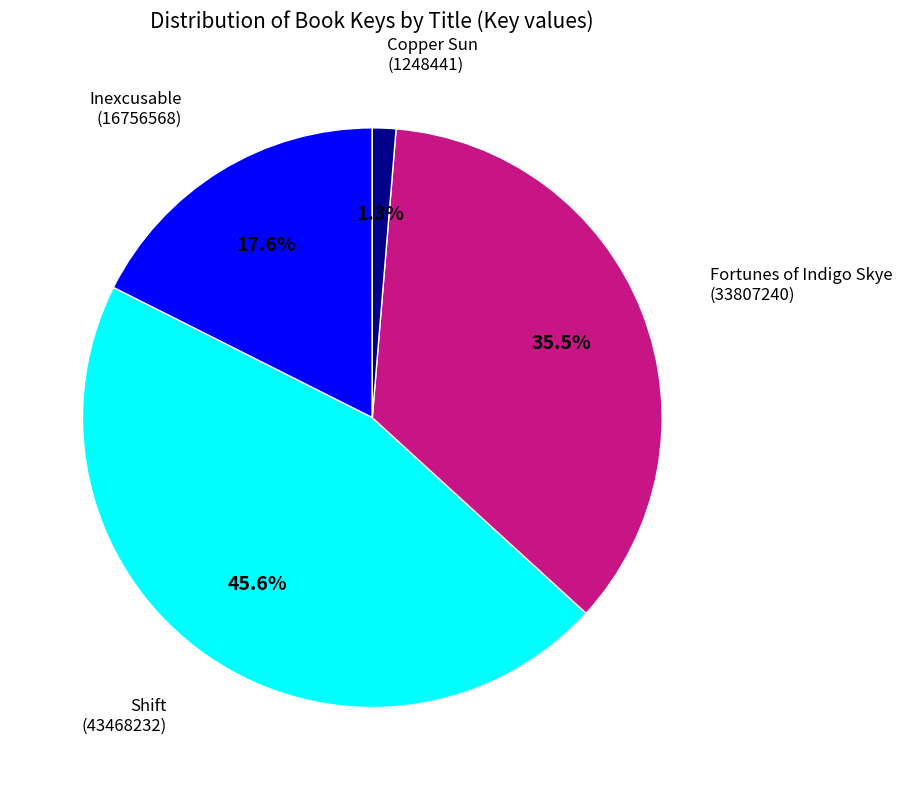

Does any single category account for the majority?

No